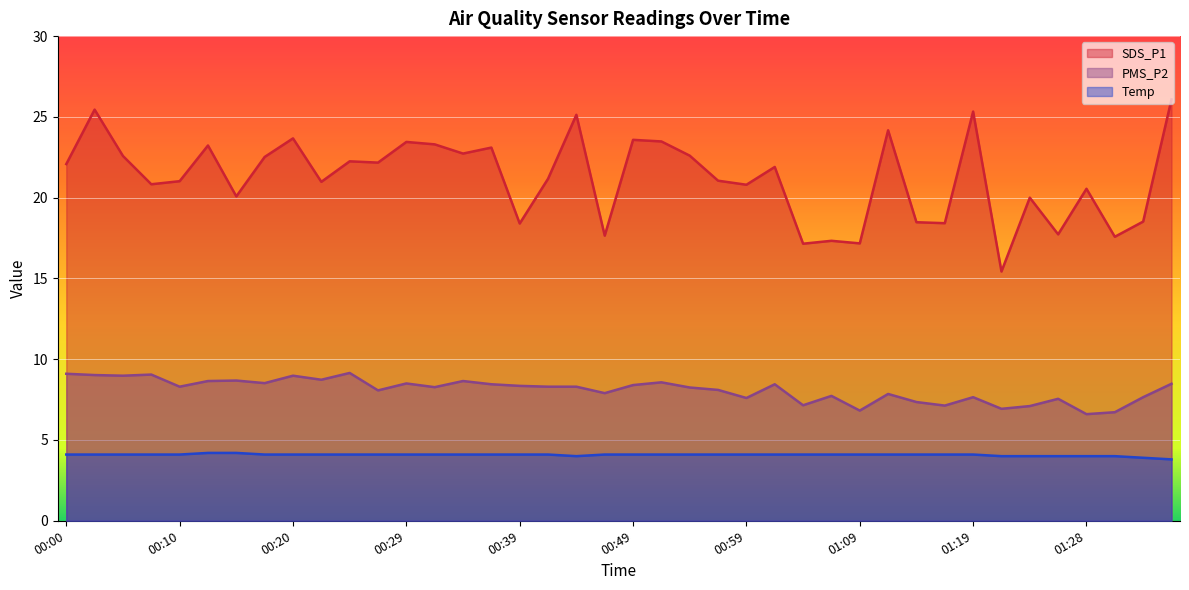

Where is the first local minimum for SDS_P1?

00:07